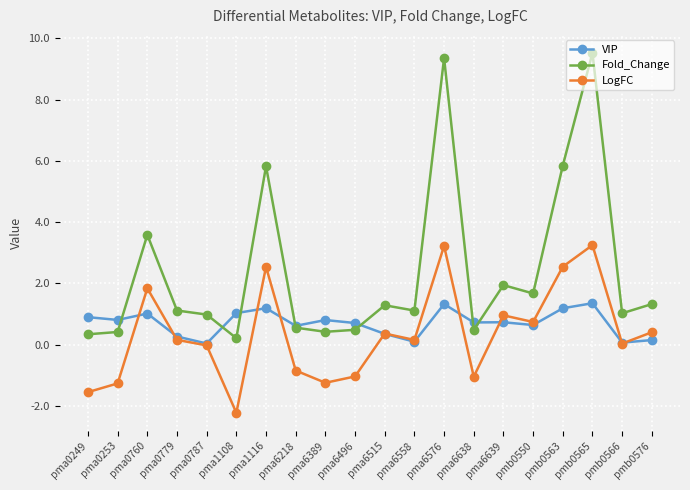

At how many categories does at least one series exceed 2?

5